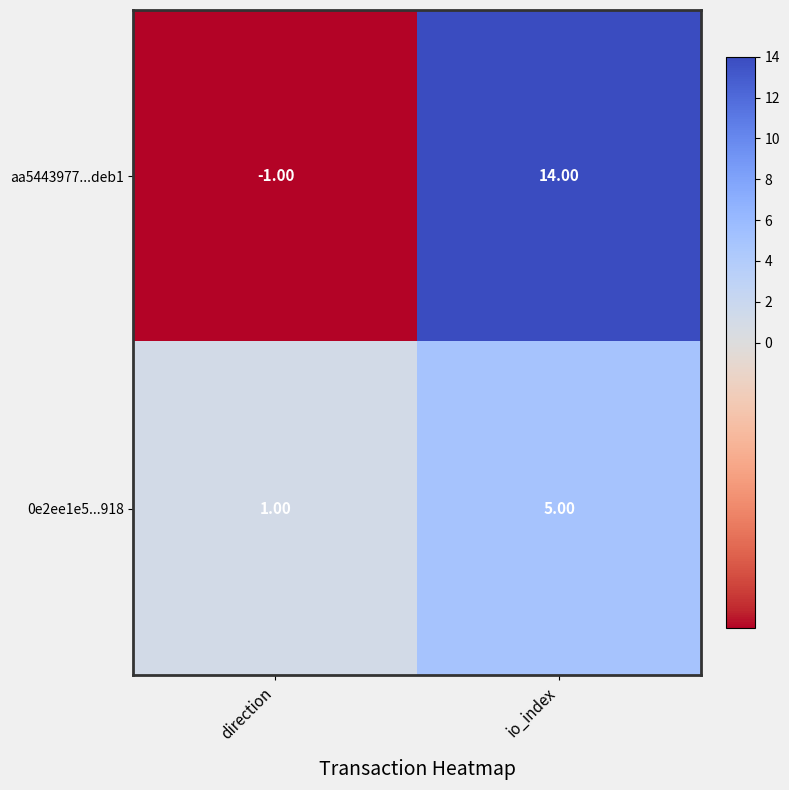

Which series has the largest range (max minus min)?

aa5443977...deb1